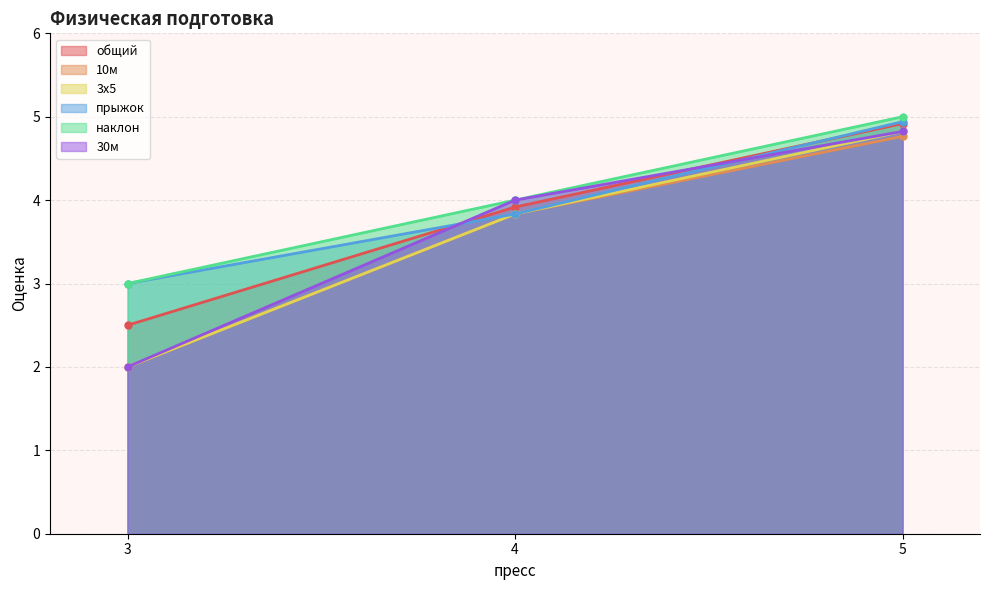

At which category does the chart reach its peak across all series?

5